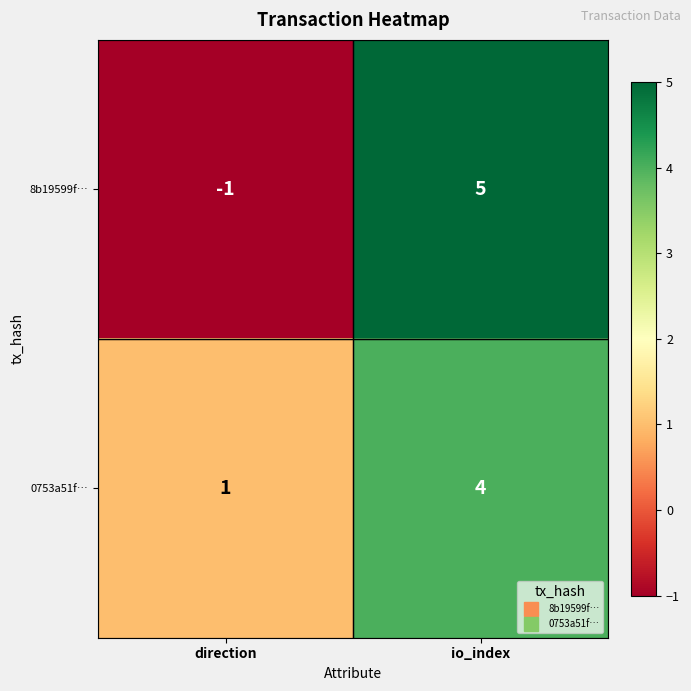

At which category is the sum across all series the highest?

io_index